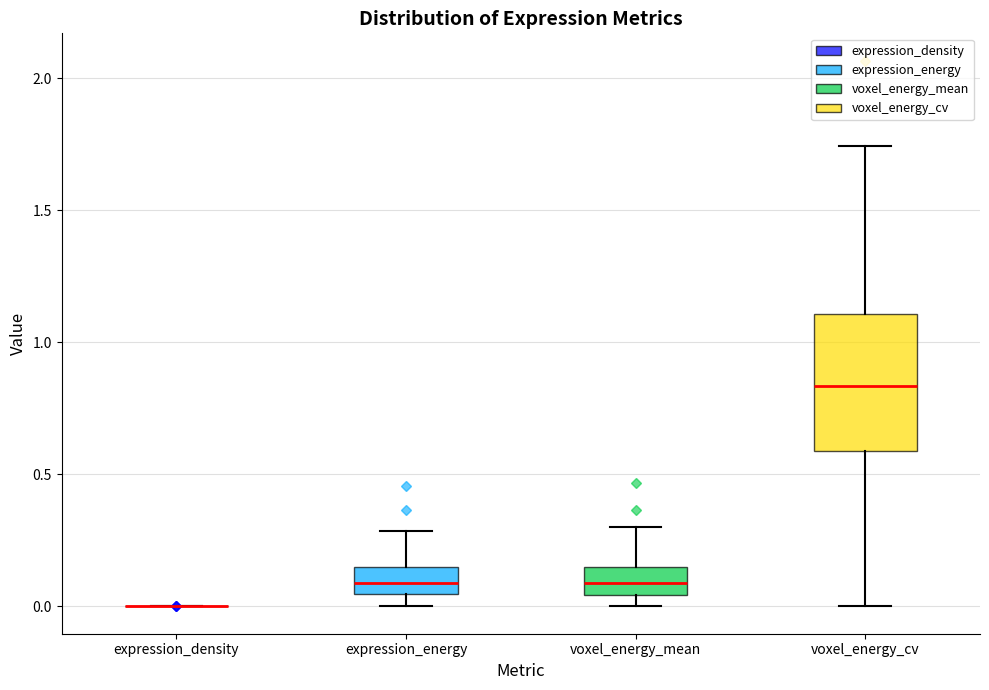

Reading left to right, read every box against the y-axis: the position of its median line, the range the box covers, and the ends of its whiskers. The values are not printed on the chart, so give them approximately, as read against the axis.

expression_density: box collapsed to a line at 0.00, whiskers 0.00 to 0.00
expression_energy: median 0.10, box 0.05 to 0.15, whiskers 0.00 to 0.30
voxel_energy_mean: median 0.10, box 0.05 to 0.15, whiskers 0.00 to 0.30
voxel_energy_cv: median 0.85, box 0.60 to 1.10, whiskers 0.00 to 1.75